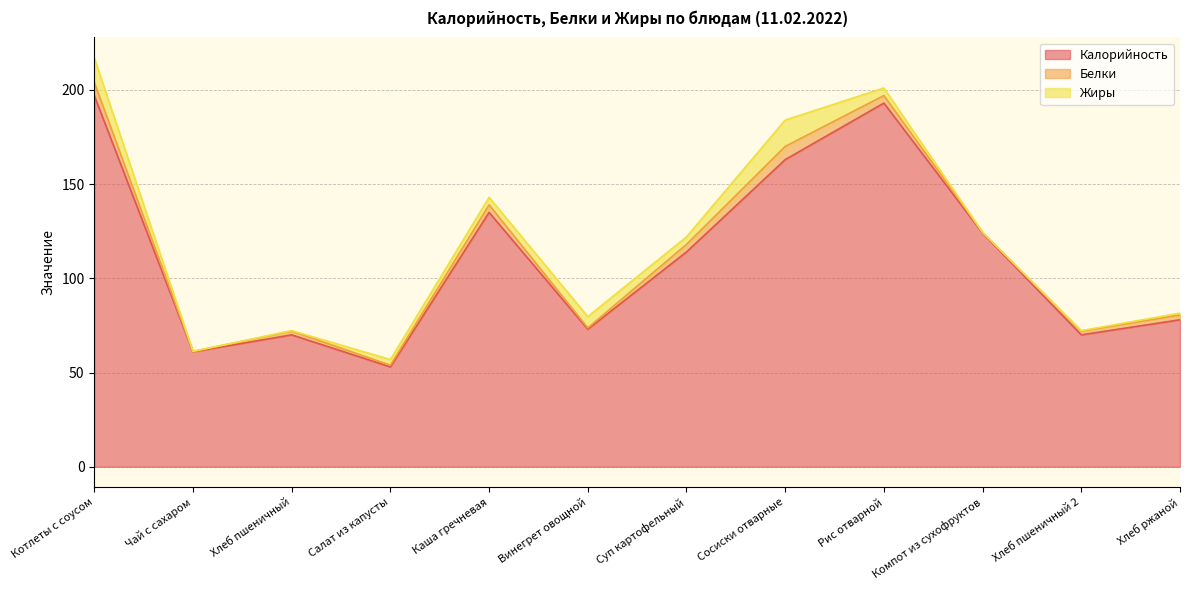

At Чай с сахаром, list the series in order from largest to smallest.

Калорийность, Белки, Жиры